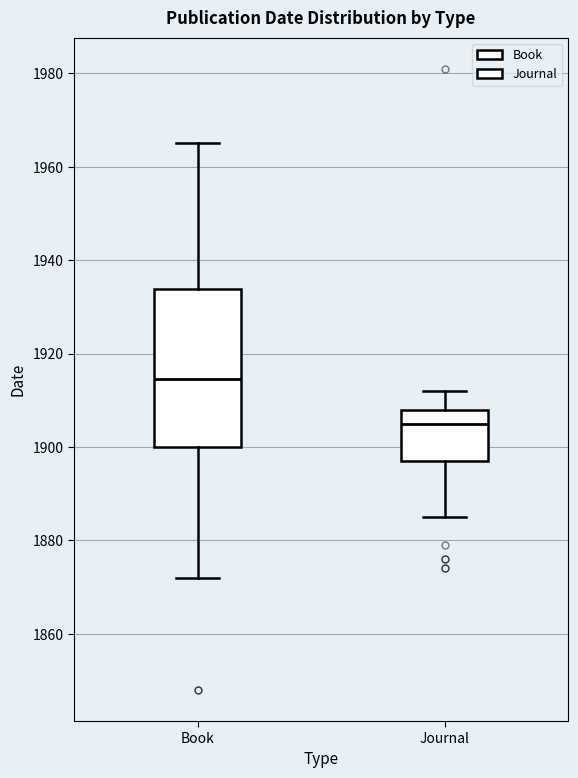

Reading left to right, transcribe this box plot: for each box, give where its median line is, the range the box spans, and where its two whiskers end, as read against the y-axis. The values are not printed on the chart, so give them approximately, as read against the axis.

Book: median 1914, box 1900 to 1934, whiskers 1872 to 1966
Journal: median 1906, box 1898 to 1908, whiskers 1886 to 1912